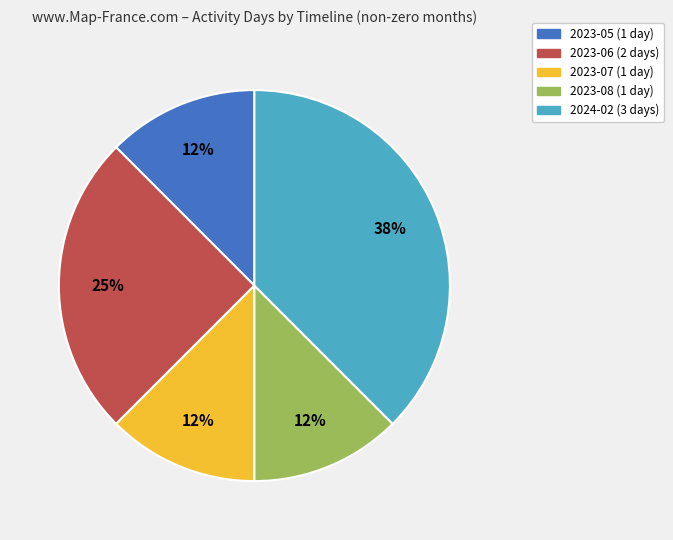

To the nearest percent, what percentage of the pie is 2023-06?

25%